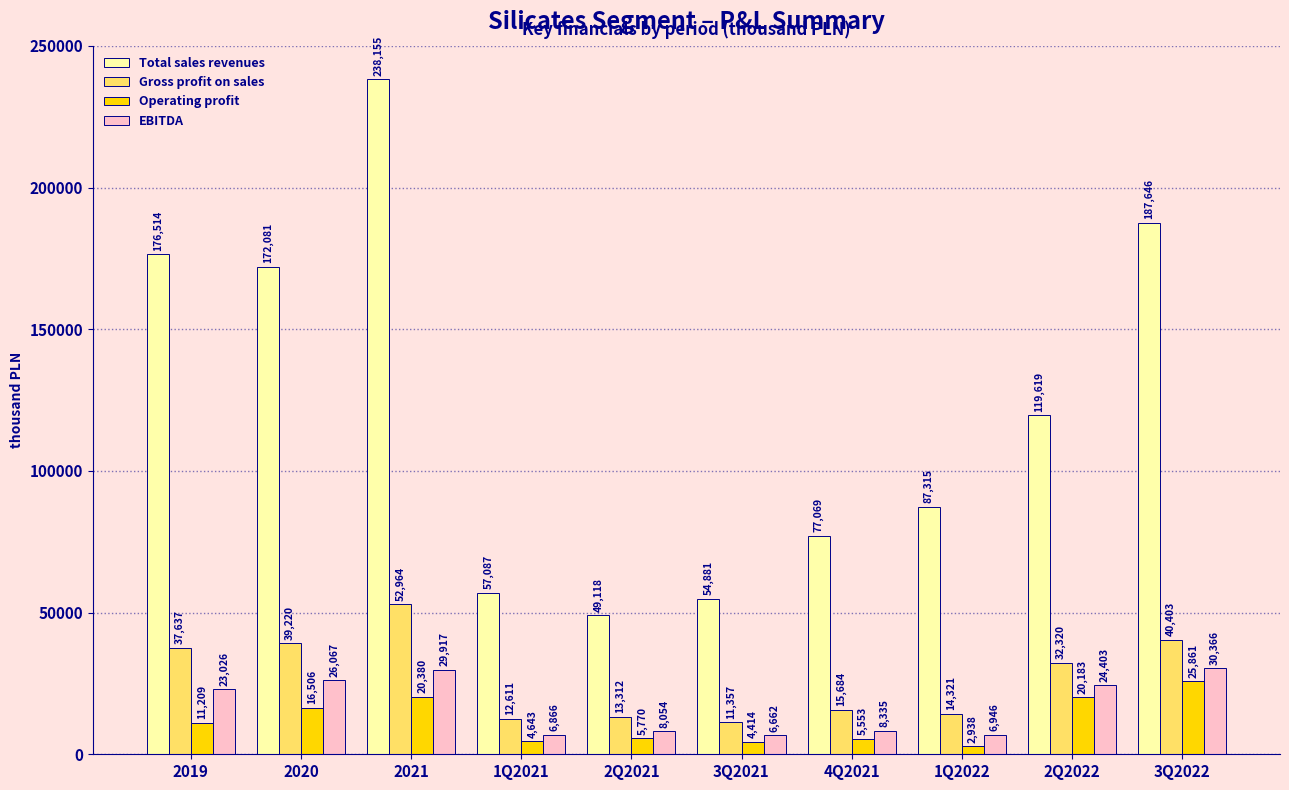

Is the value of Gross profit on sales at 1Q2021 greater than the value of EBITDA at 4Q2021?

Yes